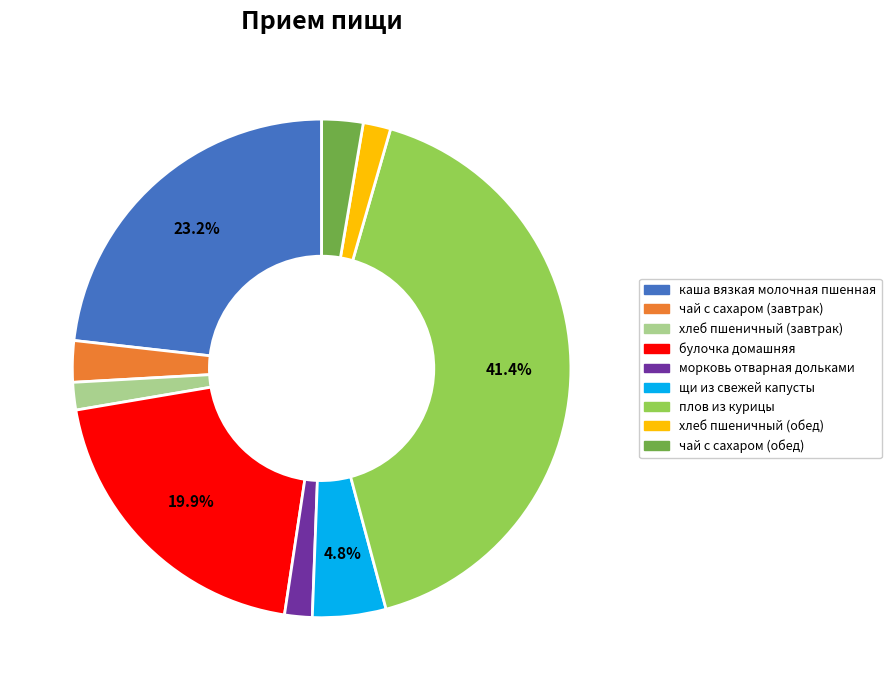

Approximately how many times larger is the value at булочка домашняя compared to чай с сахаром (завтрак)?

7.4